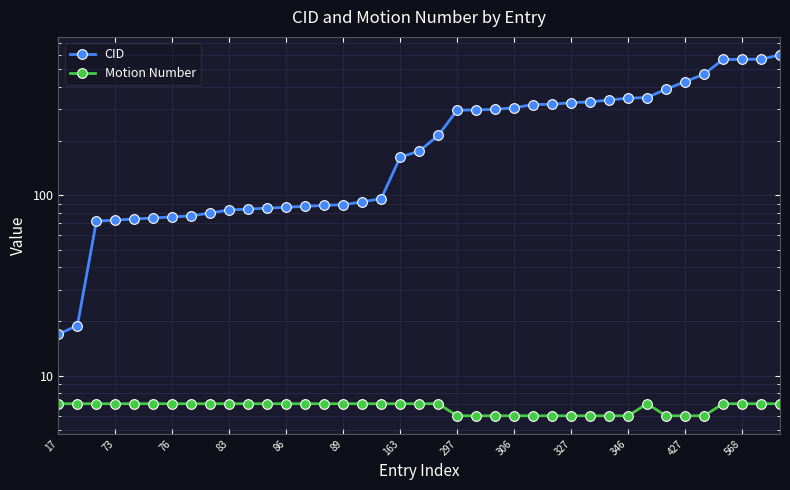

What are all the series names shown in the legend?

CID, Motion Number